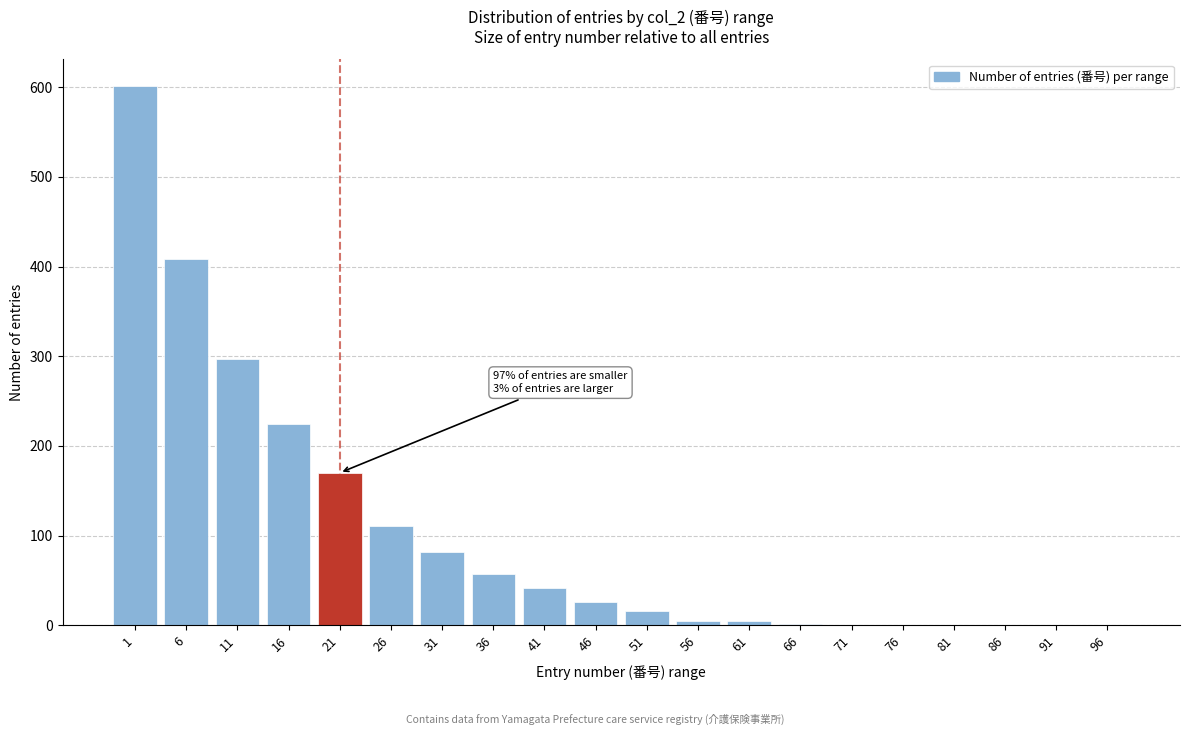

What is the greatest value displayed?

601